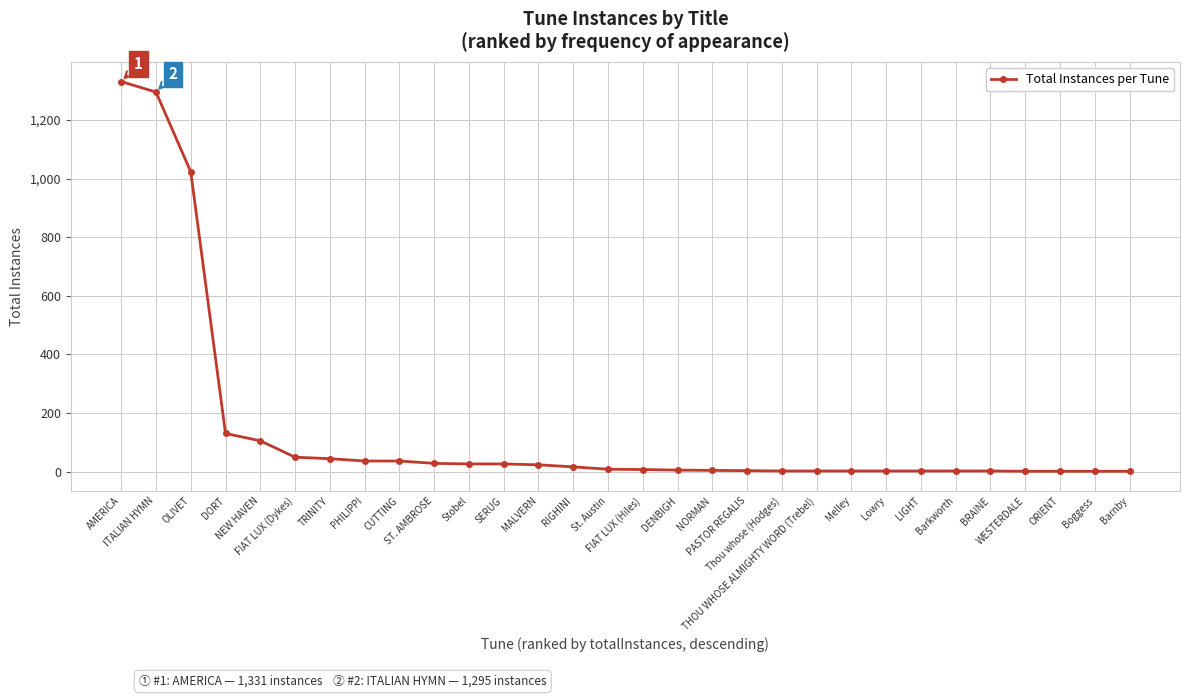

What is the greatest value displayed?

1331